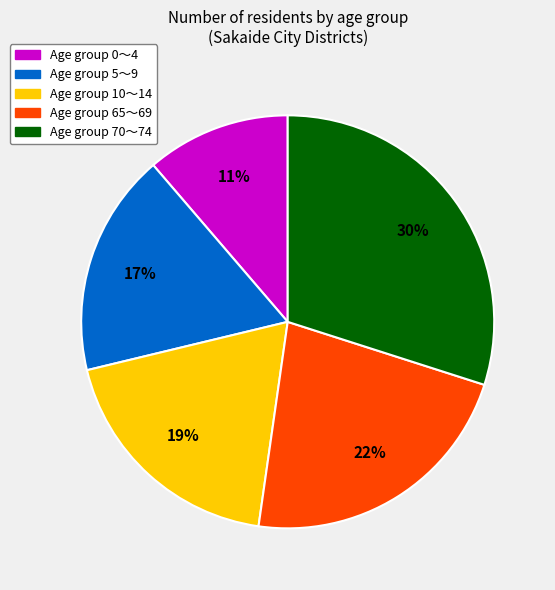

To the nearest percent, what is the difference between the largest and smallest slice percentages?

19%